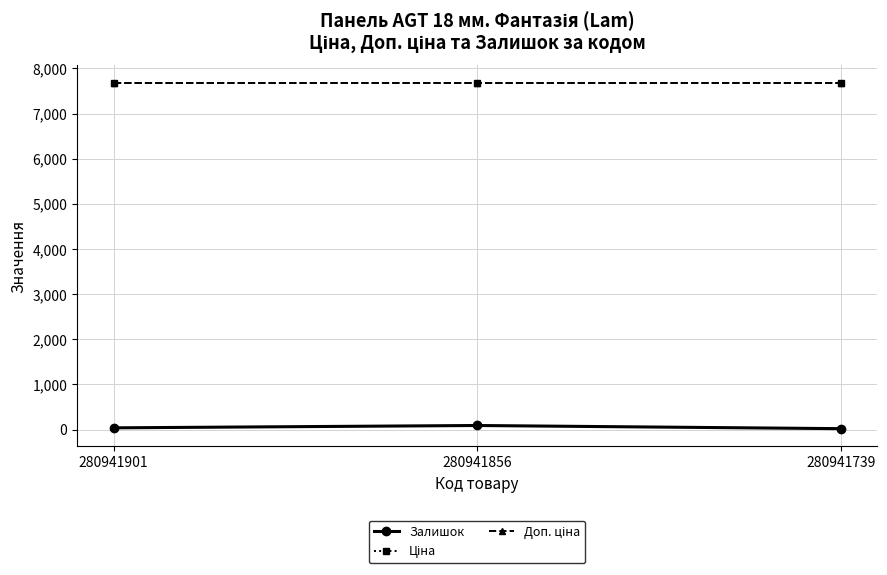

Is it true that Залишок equals 32.9 at 280941739?

False